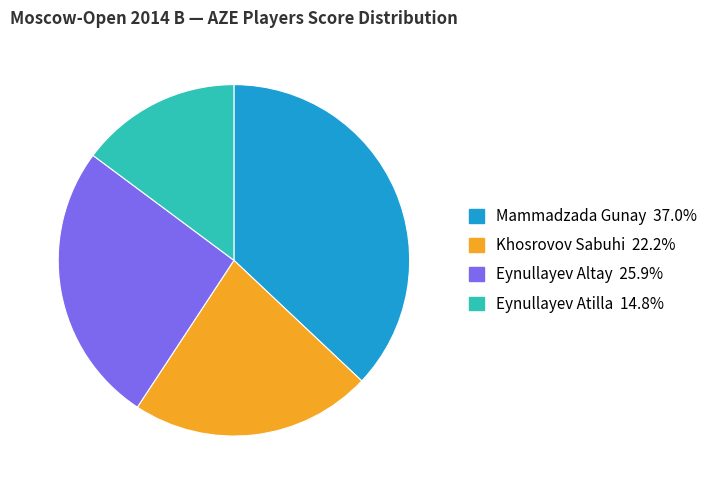

What is the ratio of the value at Mammadzada Gunay to the value at Eynullayev Atilla?

2.5